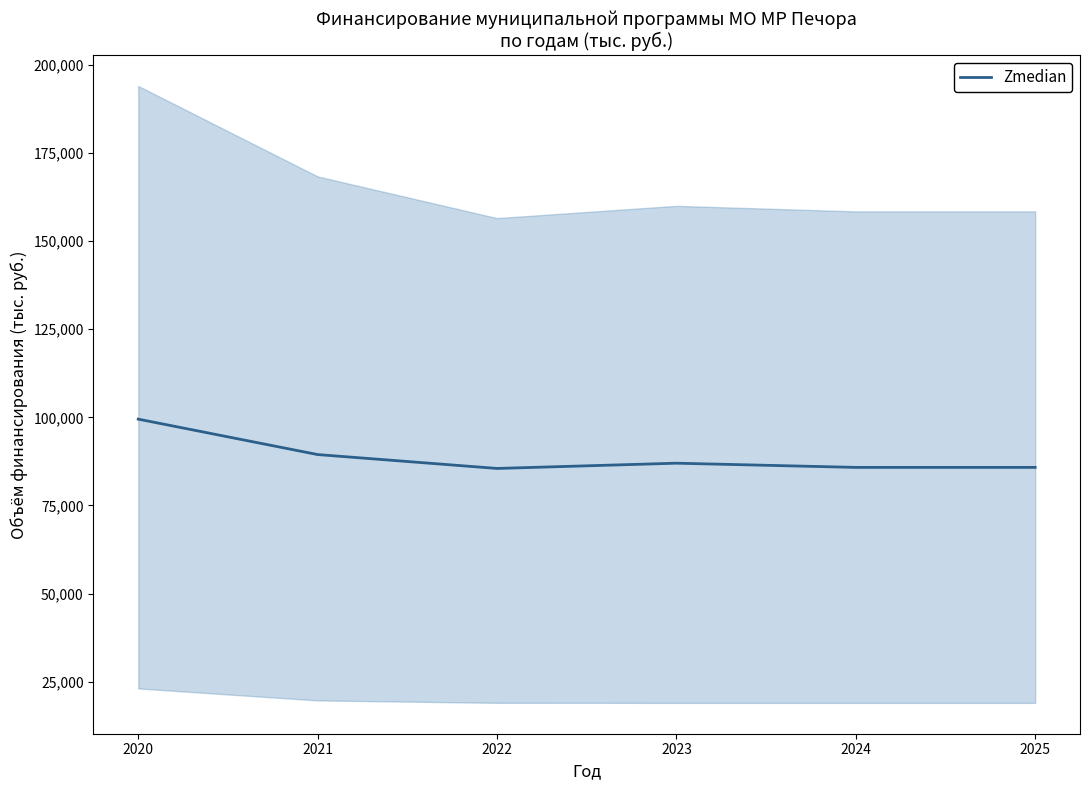

List the labels in order of value, smallest first.

2022, 2024, 2025, 2023, 2021, 2020